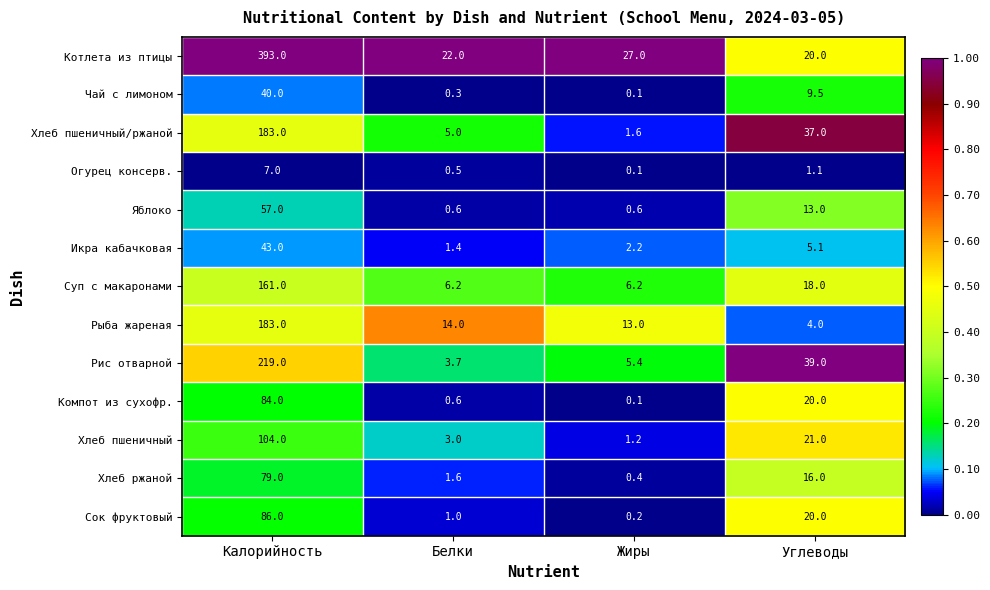

Is it true that Рыба жареная equals 1.9 at Углеводы?

False